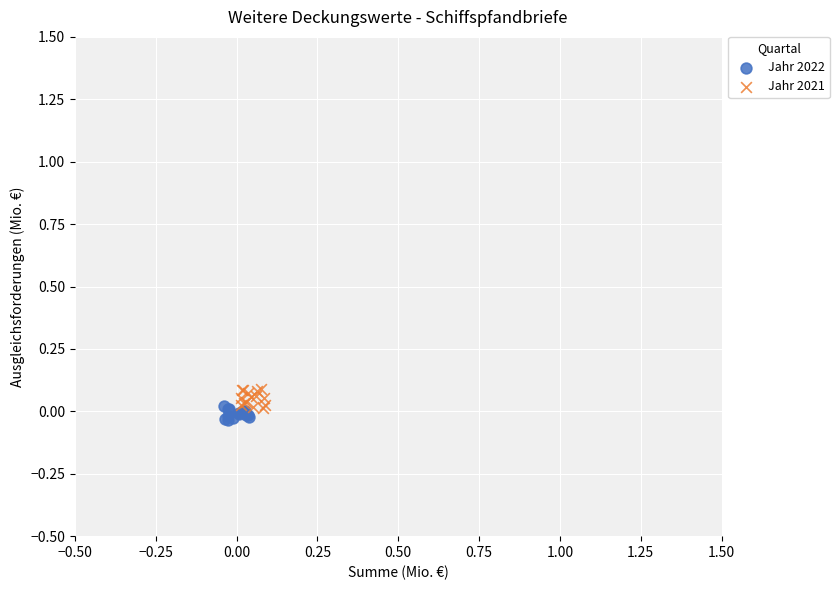

Which series has the largest Y range (max minus min)?

Jahr 2021